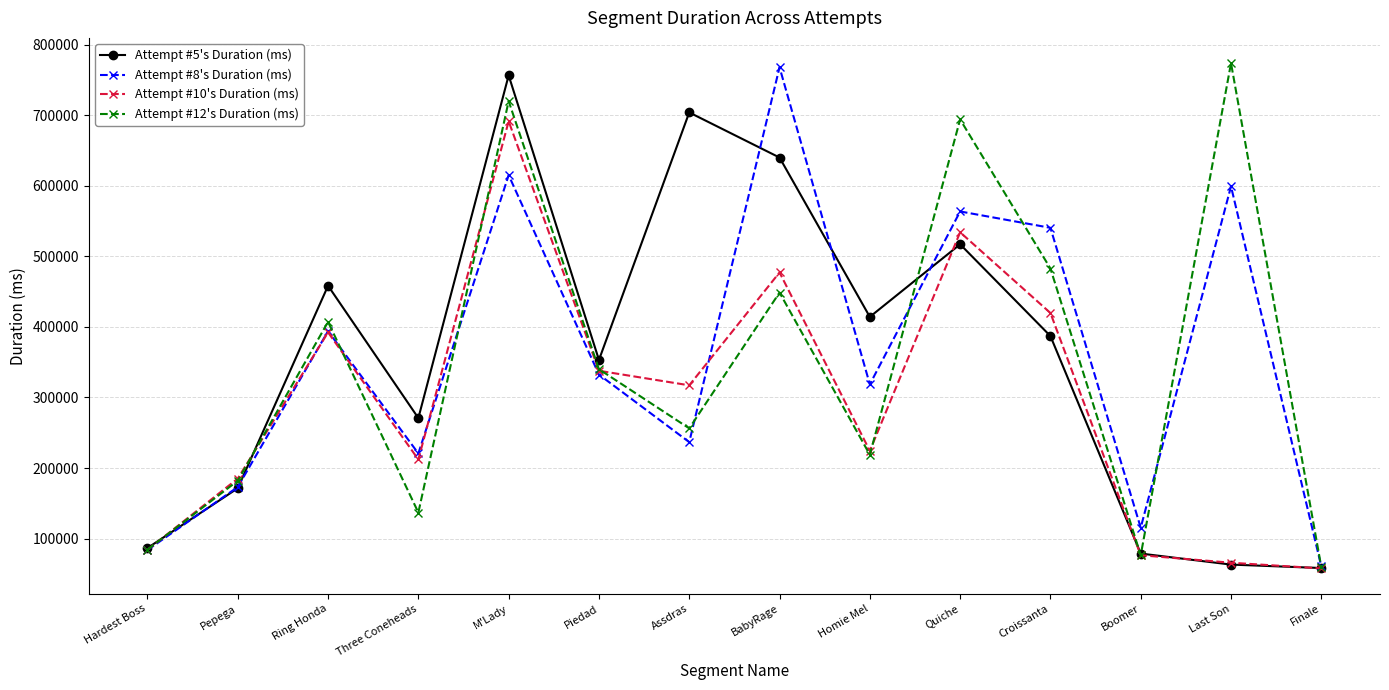

How many distinct data groups are displayed?

4